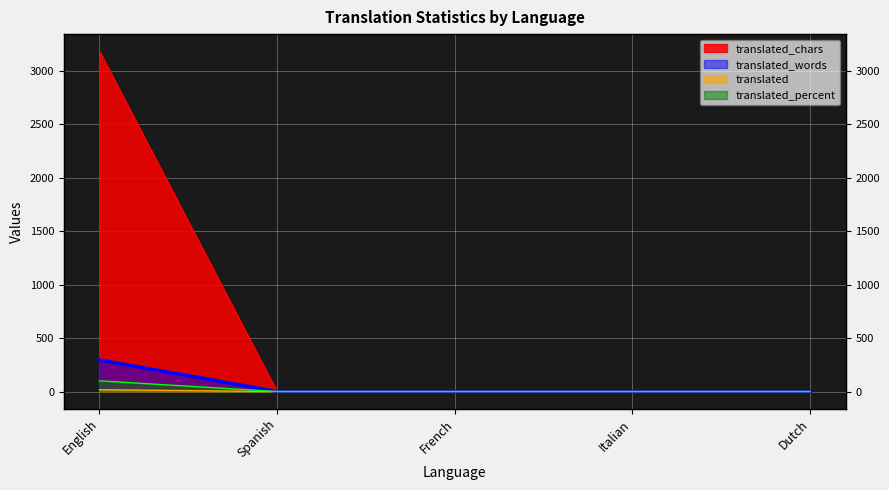

What is the label of the 4th point from the right?

Spanish